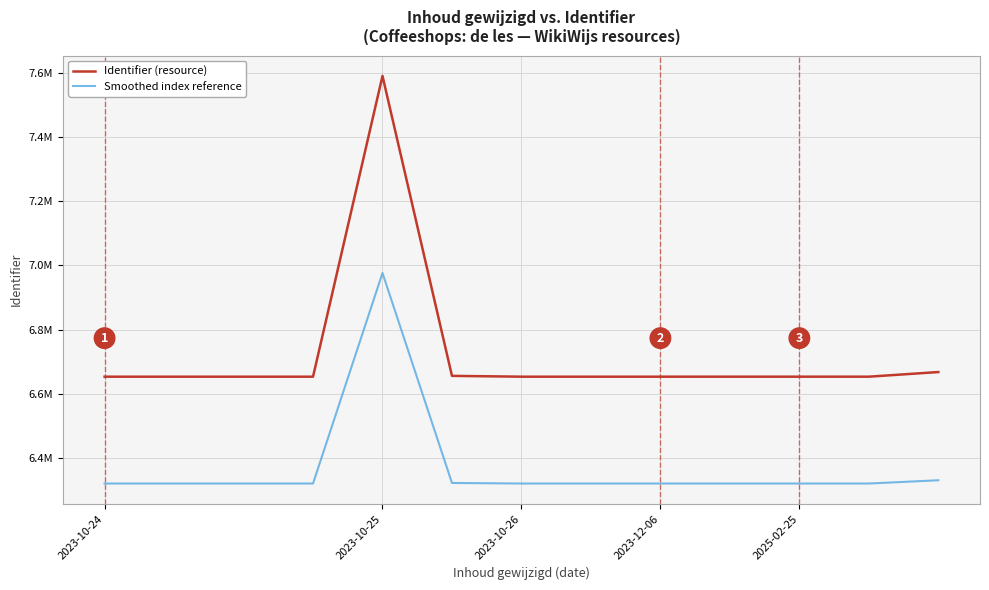

At which label does Identifier (resource) reach its minimum?

2023-10-24